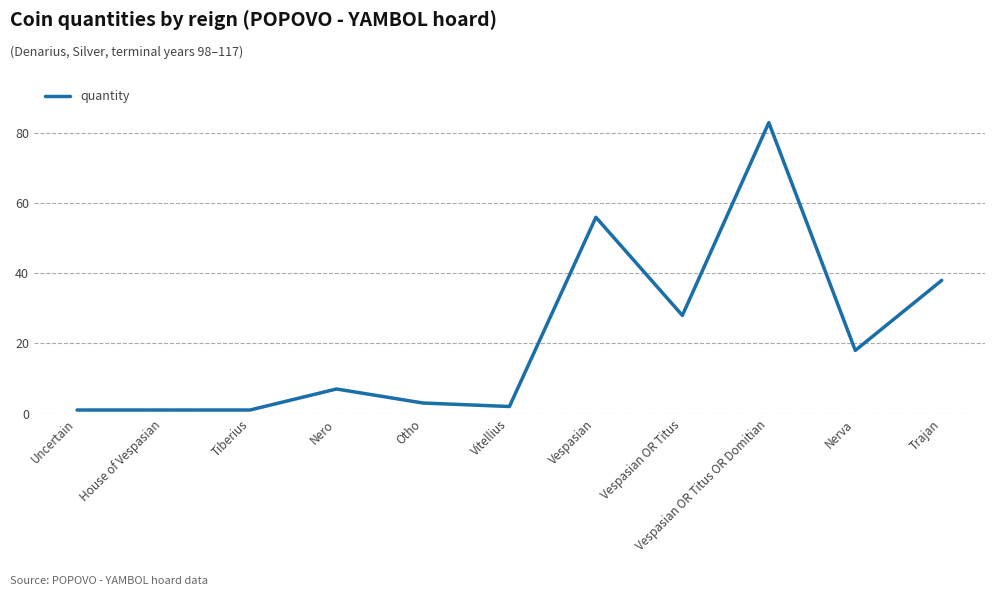

What is the ratio of the value at Vespasian OR Titus OR Domitian to the value at Trajan?

2.2